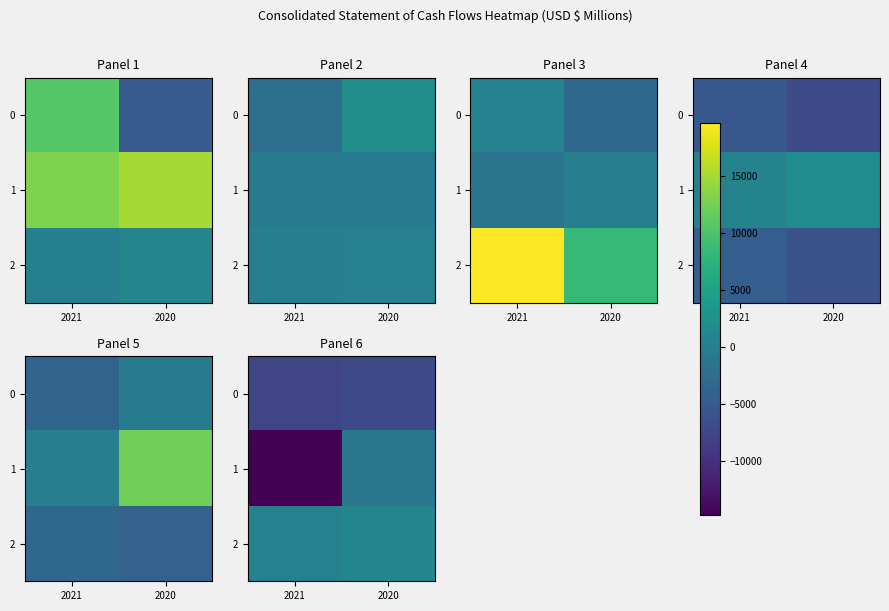

What is the minimum value shown in the chart?

-14823